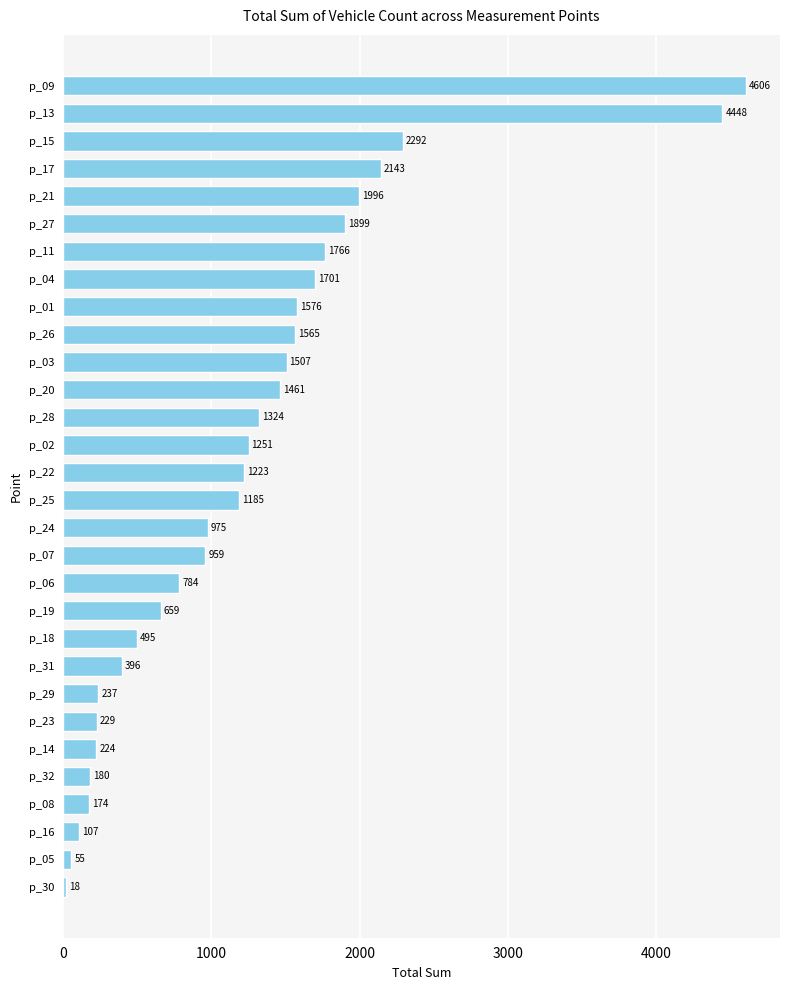

How many categories are shown in the chart?

30